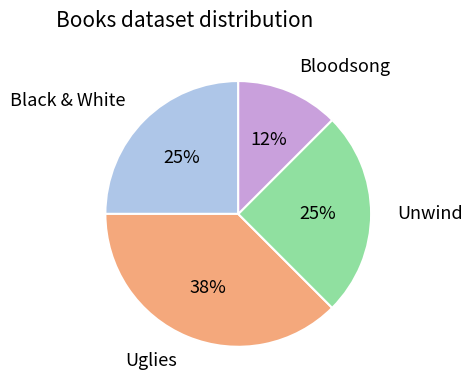

Is there a majority slice in this chart?

No